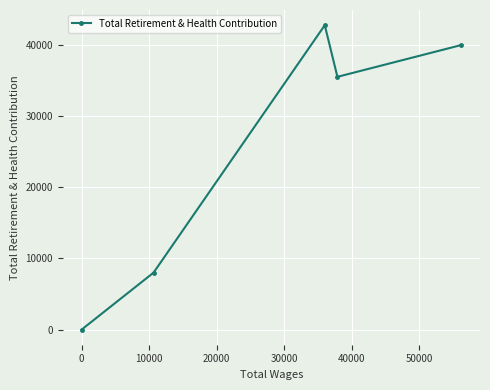

What is the difference between the maximum and second lowest values?

34765